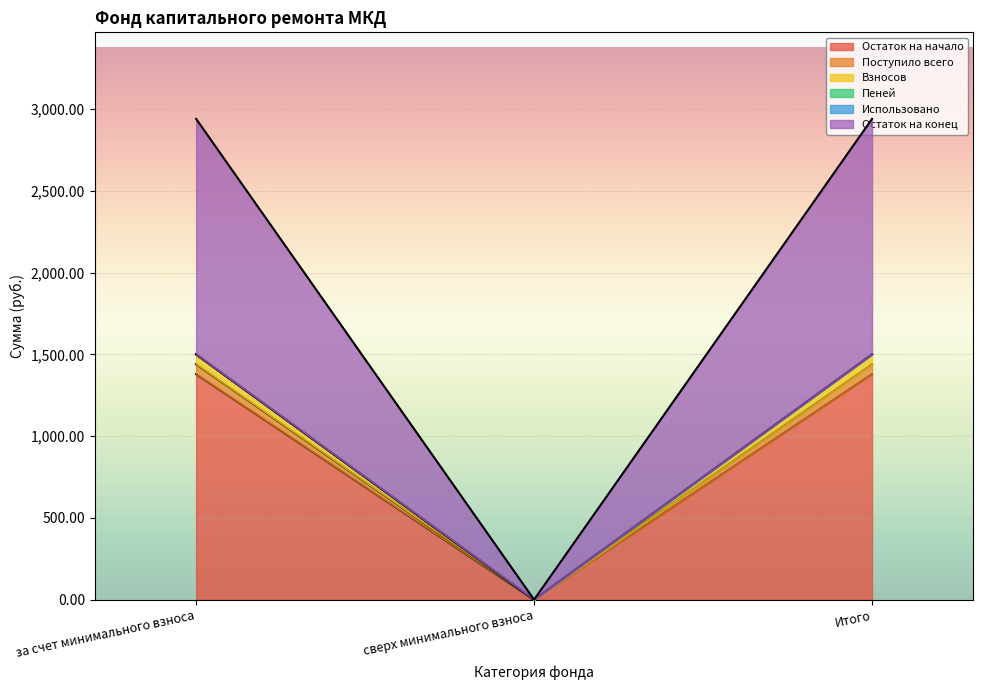

Which category has the lowest value in the Остаток на начало series?

сверх минимального взноса